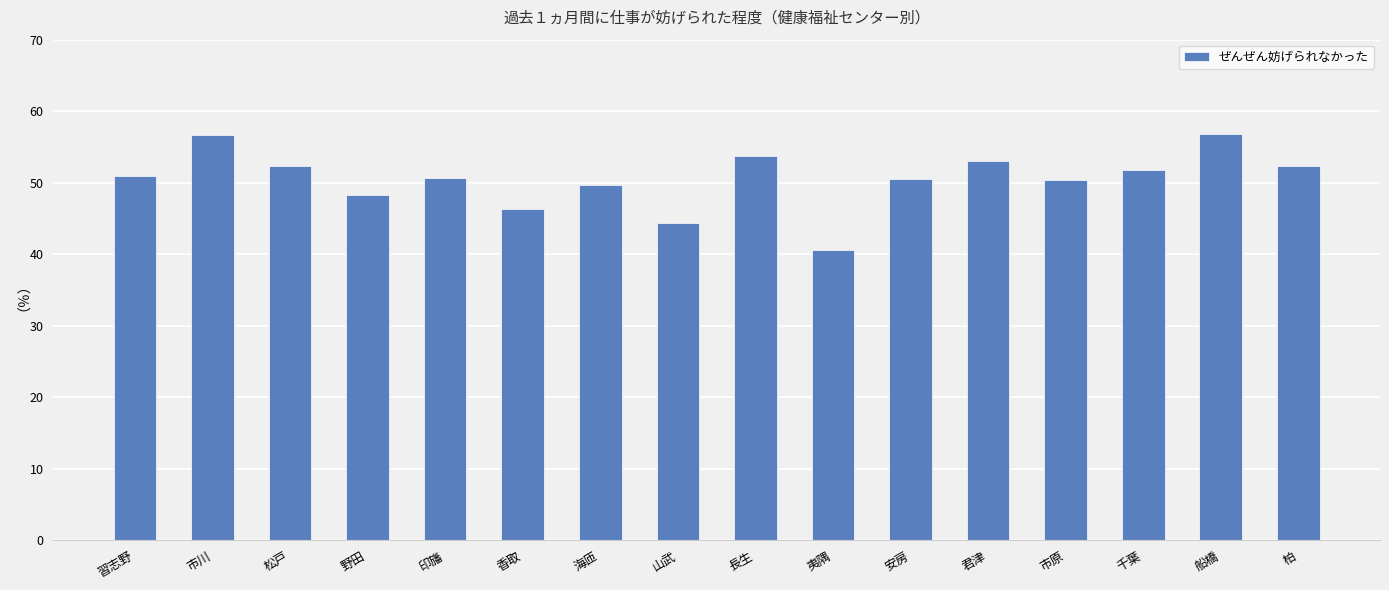

What value does the data have at 千葉?

51.8